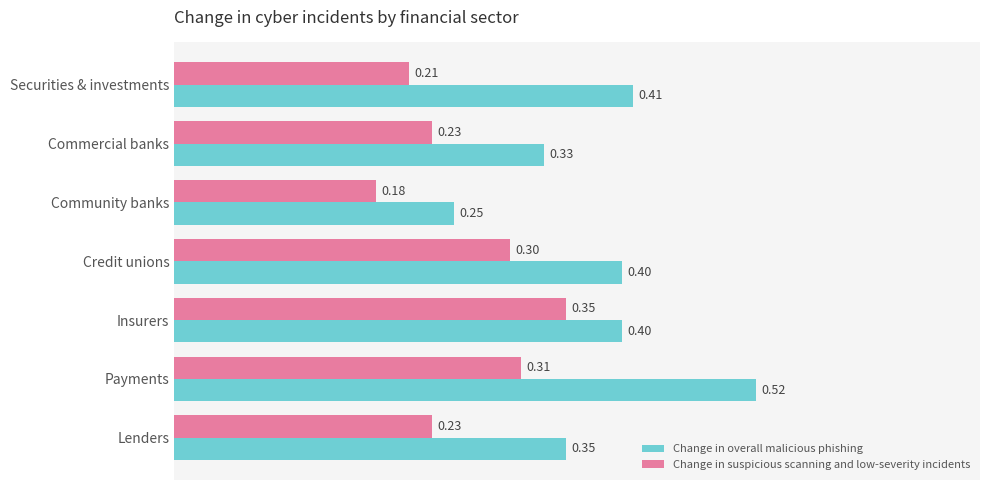

Which series changed the most between Community banks and Payments?

Change in overall malicious phishing